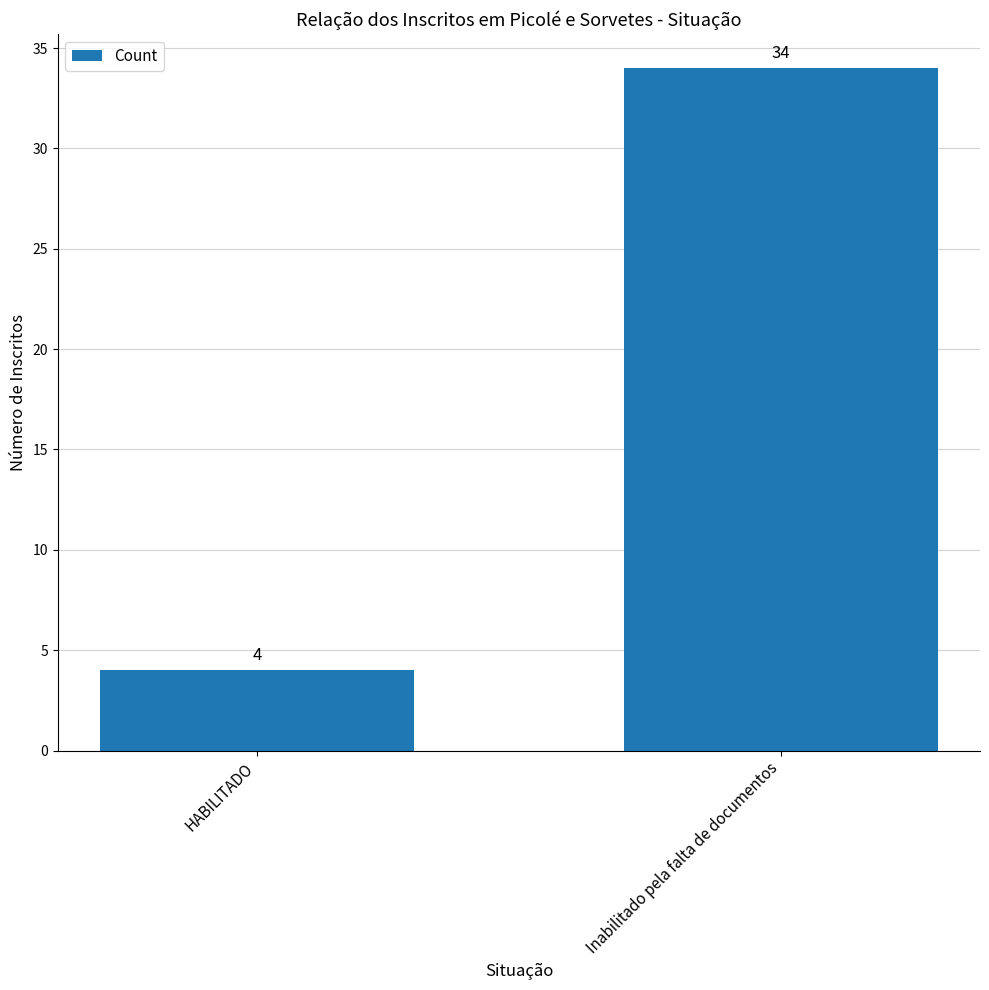

Which has a higher value, Inabilitado pela falta de documentos or HABILITADO?

Inabilitado pela falta de documentos